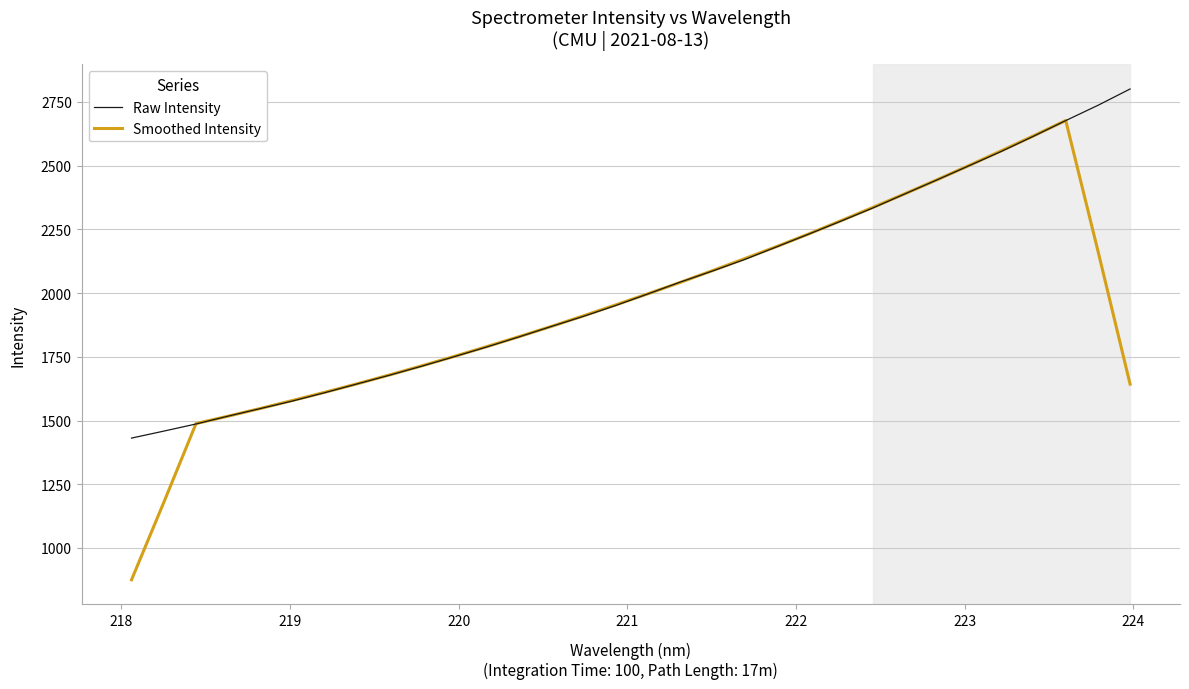

What is the average value of the Raw Intensity series?

2023.7